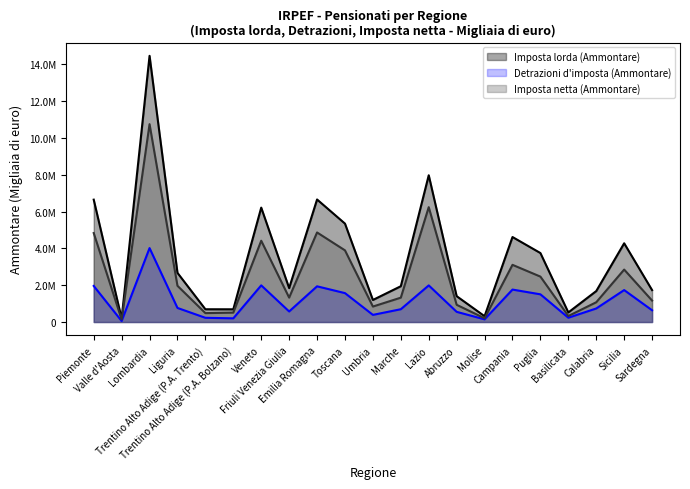

At Valle d'Aosta, list the series in order from smallest to largest.

Detrazioni d'imposta (Ammontare), Imposta netta (Ammontare), Imposta lorda (Ammontare)